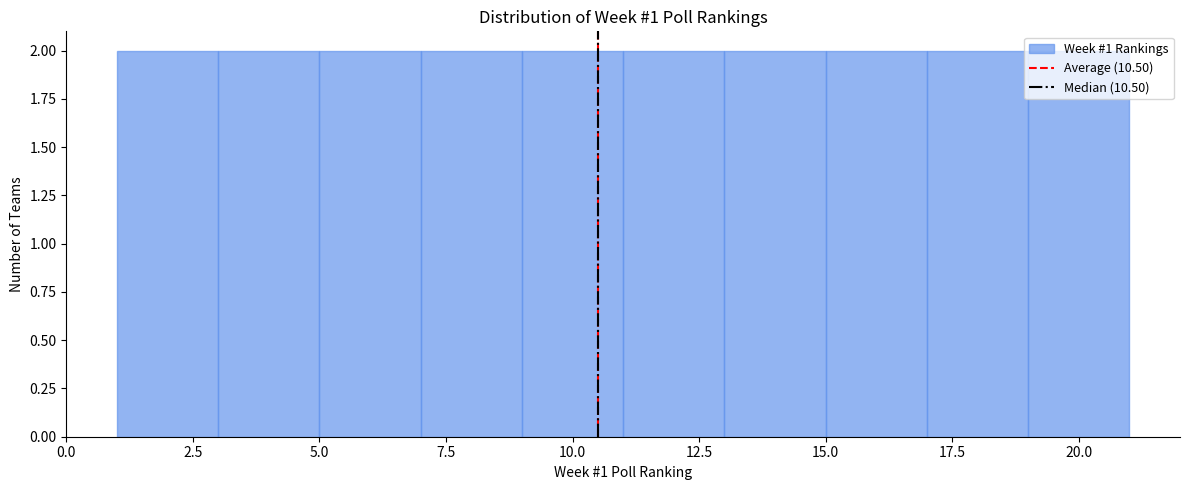

What is the height of the bar covering 1 to 3 on the x-axis? The values are not printed on the chart, so give them approximately, as read against the axis.

2